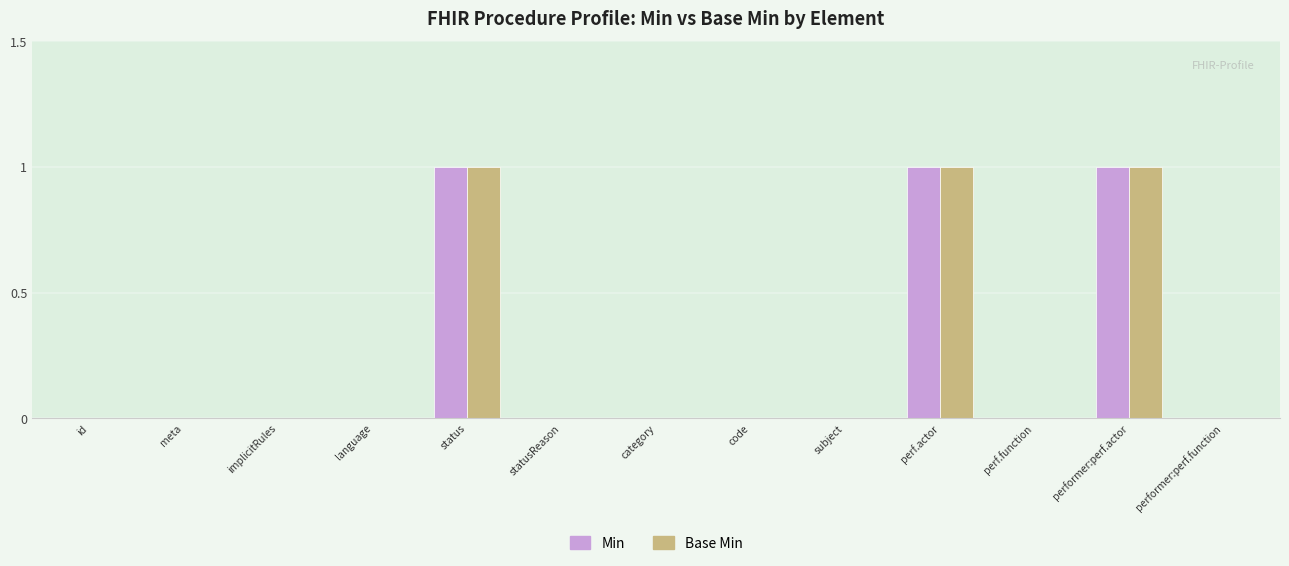

True or false: Base Min has a value of -1 at category.

False